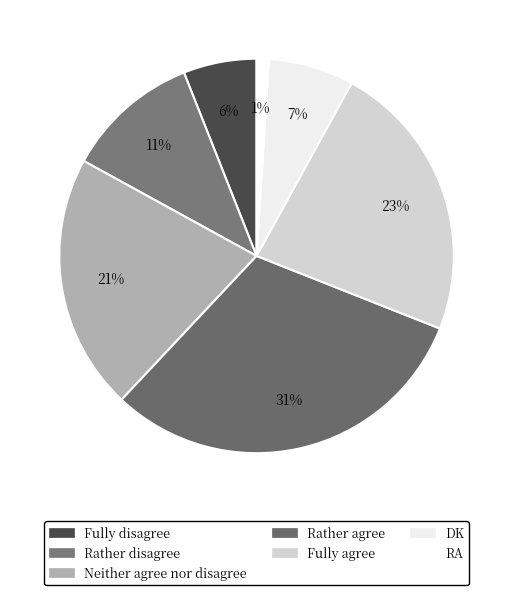

How many segments does this pie chart have?

7